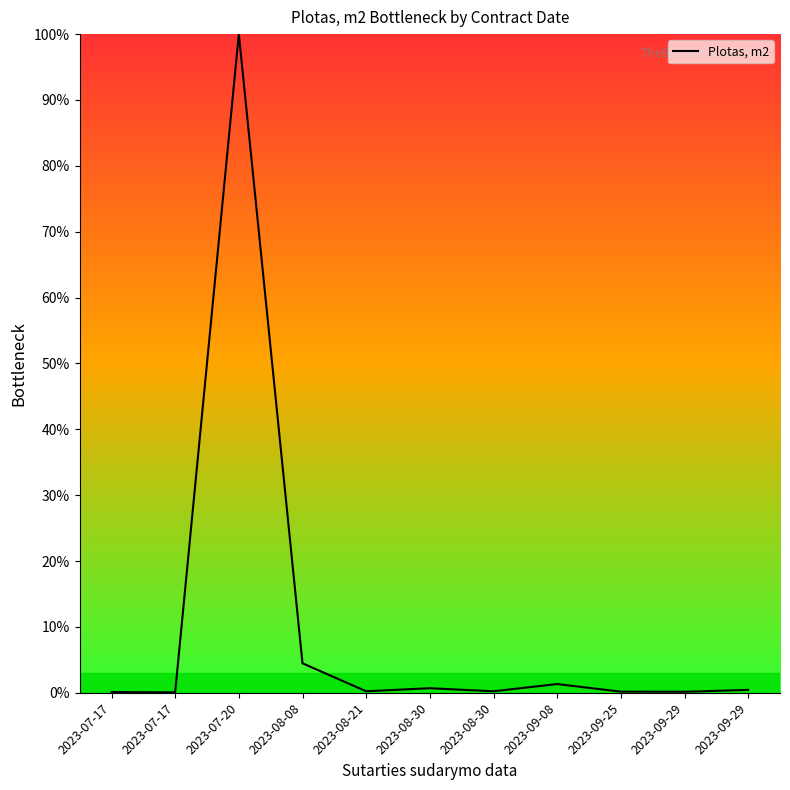

What is the label of the 2nd point from the right?

2023-09-29